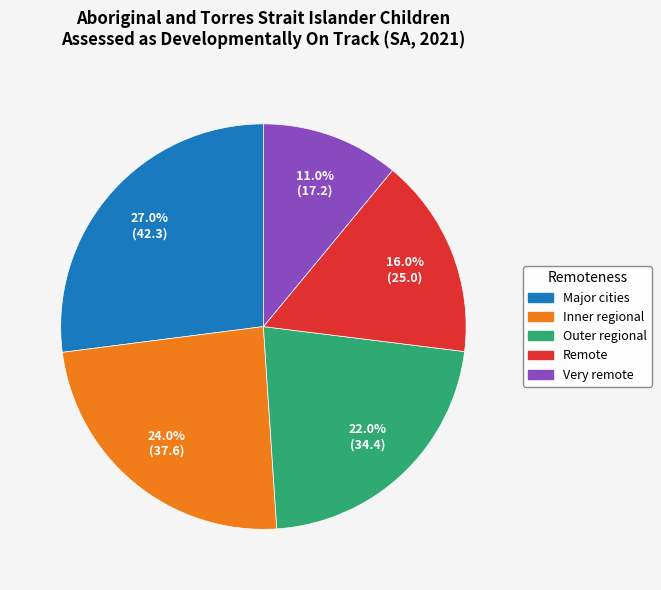

What is the smallest slice in the pie chart?

Very remote